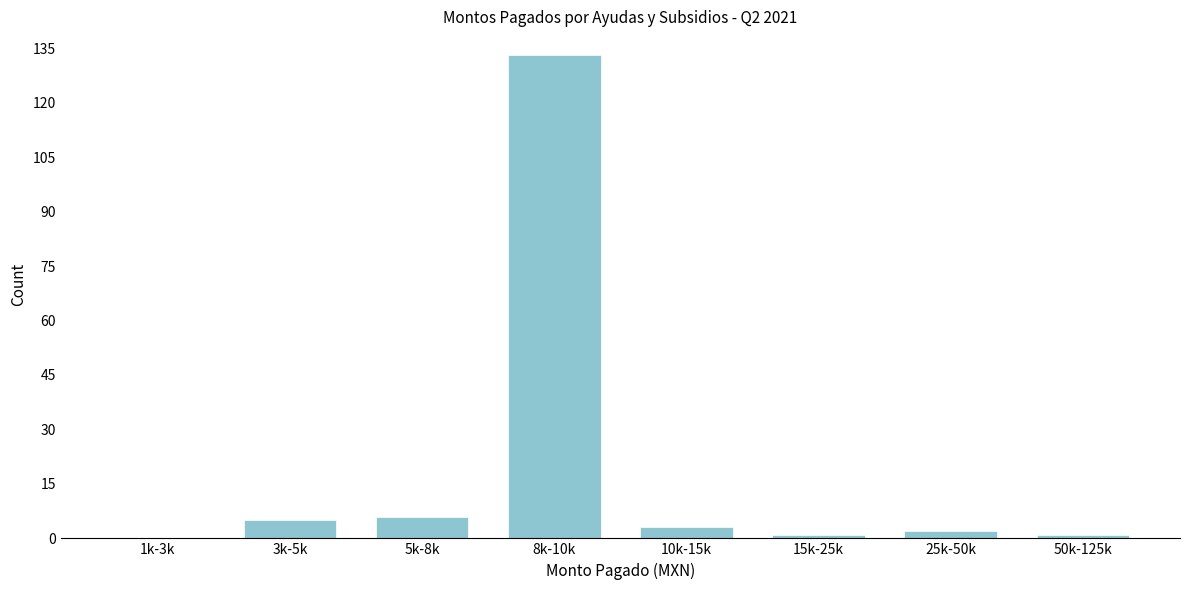

Reading right to left, transcribe all the data shown in this chart.

50k-125k=1	25k-50k=2	15k-25k=1	10k-15k=3	8k-10k=133	5k-8k=6	3k-5k=5	1k-3k=0